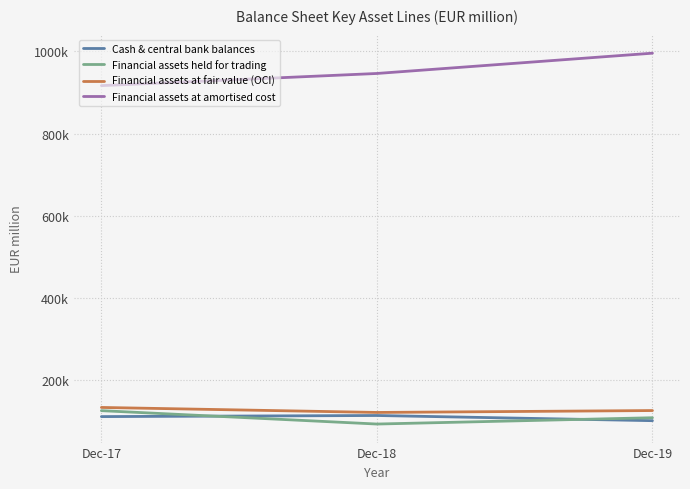

What are all the series names shown in the legend?

Cash & central bank balances, Financial assets held for trading, Financial assets at fair value (OCI), Financial assets at amortised cost